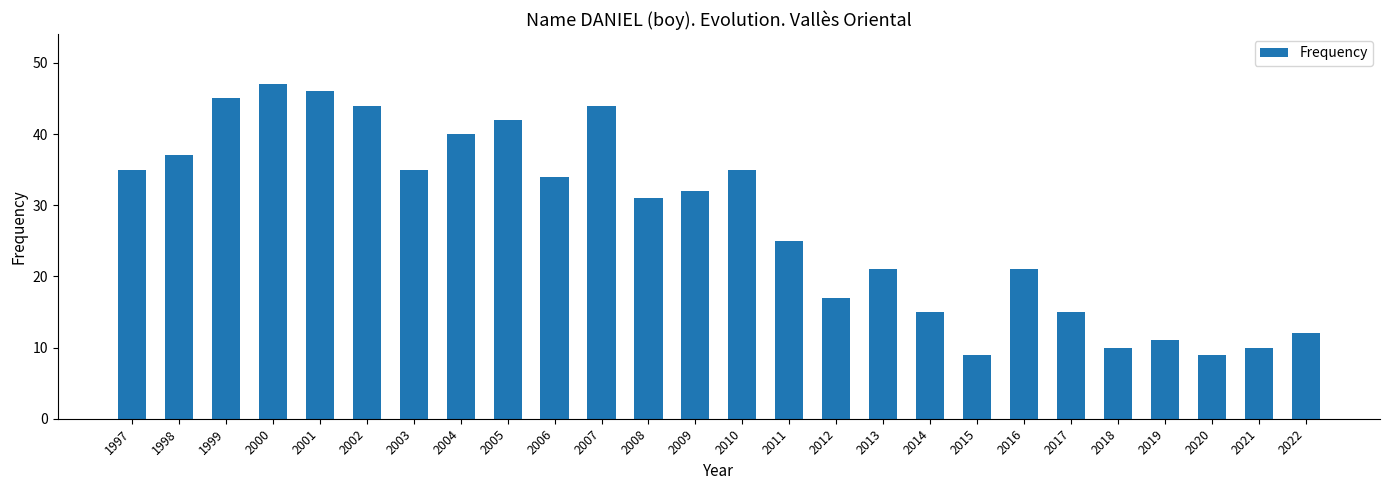

Is it true that the value at 2002 is 15?

False